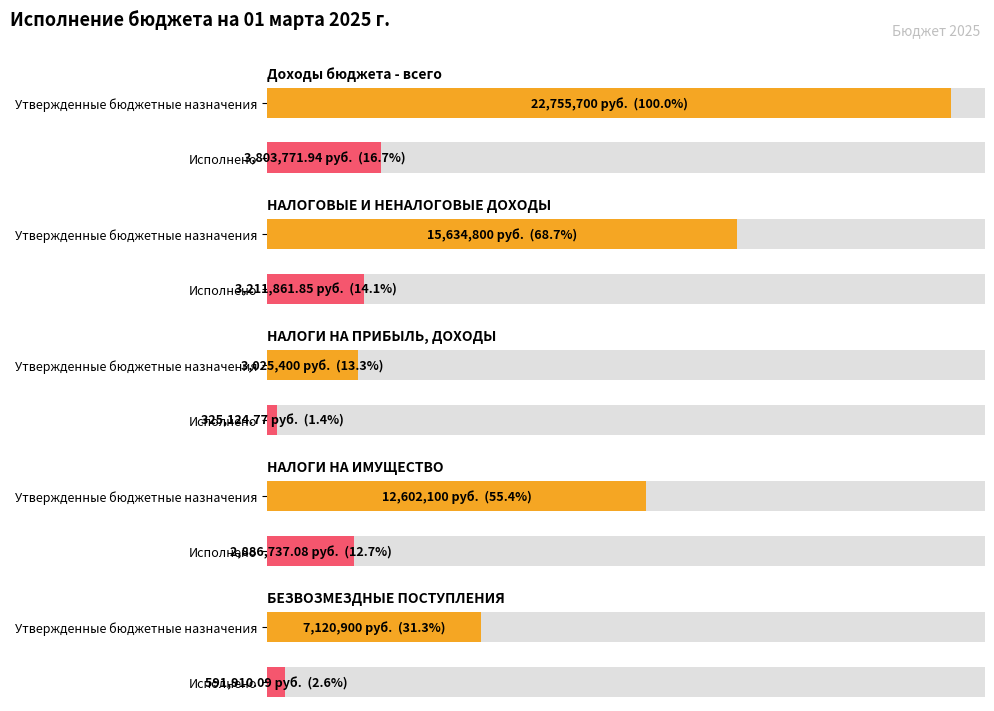

How many values in the Исполнено series exceed 2886737?

3